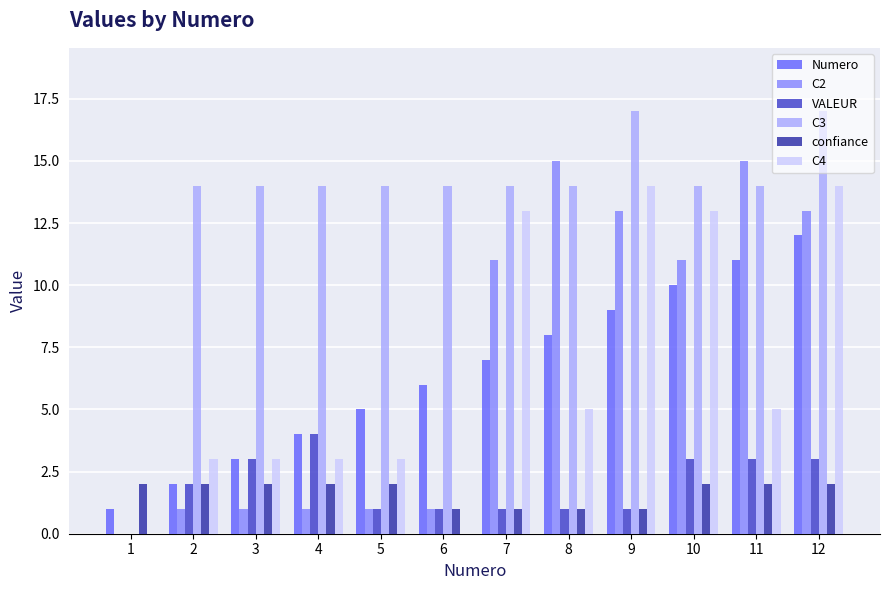

What is the spread (max minus min) of values at 3?

13